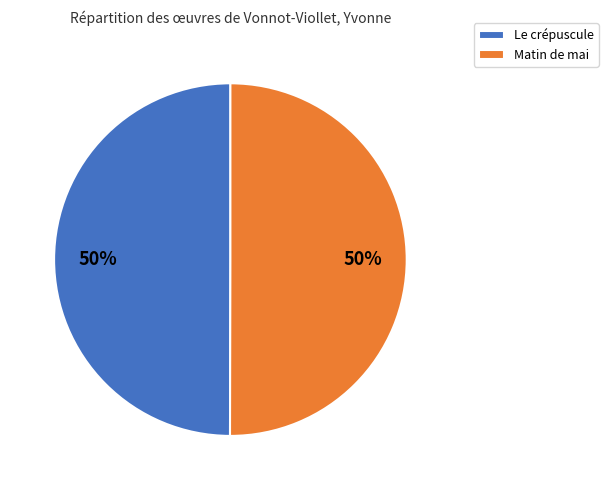

The Matin de mai slice represents 50% of the pie. True or false?

True